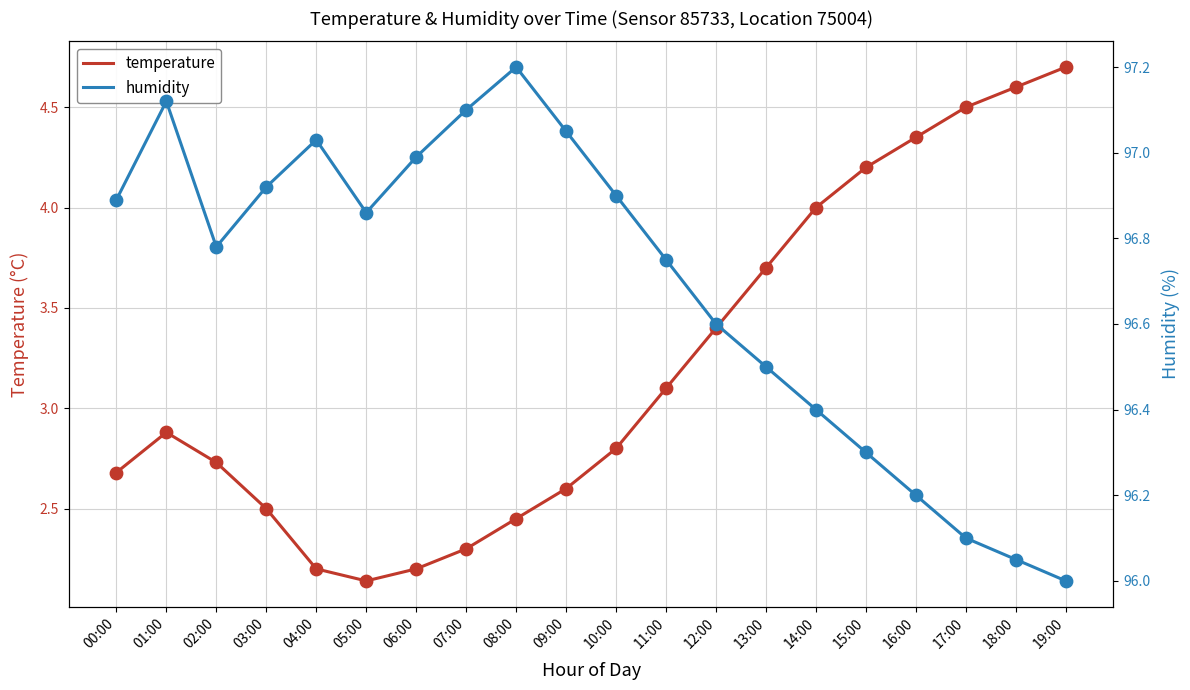

Which series has the largest total across all categories?

humidity